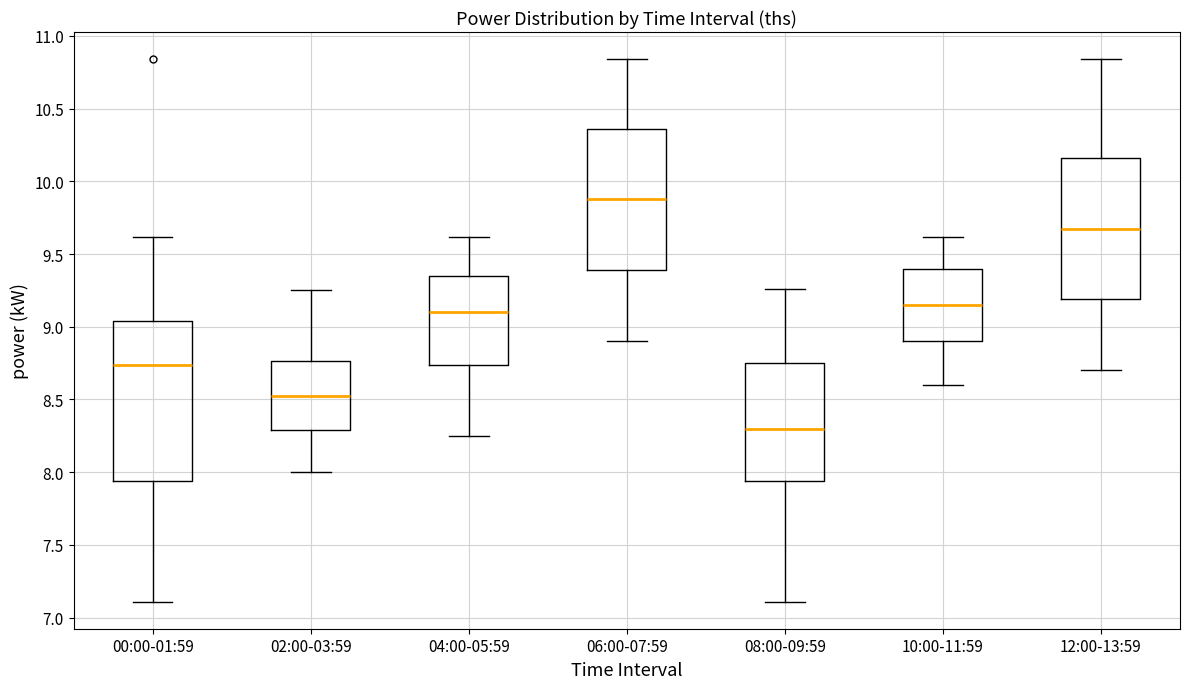

Reading left to right, read every box against the y-axis: the position of its median line, the range the box covers, and the ends of its whiskers. The values are not printed on the chart, so give them approximately, as read against the axis.

00:00-01:59: median 8.75, box 7.95 to 9.05, whiskers 7.10 to 9.60
02:00-03:59: median 8.55, box 8.30 to 8.75, whiskers 8.00 to 9.25
04:00-05:59: median 9.10, box 8.75 to 9.35, whiskers 8.25 to 9.60
06:00-07:59: median 9.90, box 9.40 to 10.35, whiskers 8.90 to 10.85
08:00-09:59: median 8.30, box 7.95 to 8.75, whiskers 7.10 to 9.25
10:00-11:59: median 9.15, box 8.90 to 9.40, whiskers 8.60 to 9.60
12:00-13:59: median 9.70, box 9.20 to 10.15, whiskers 8.70 to 10.85